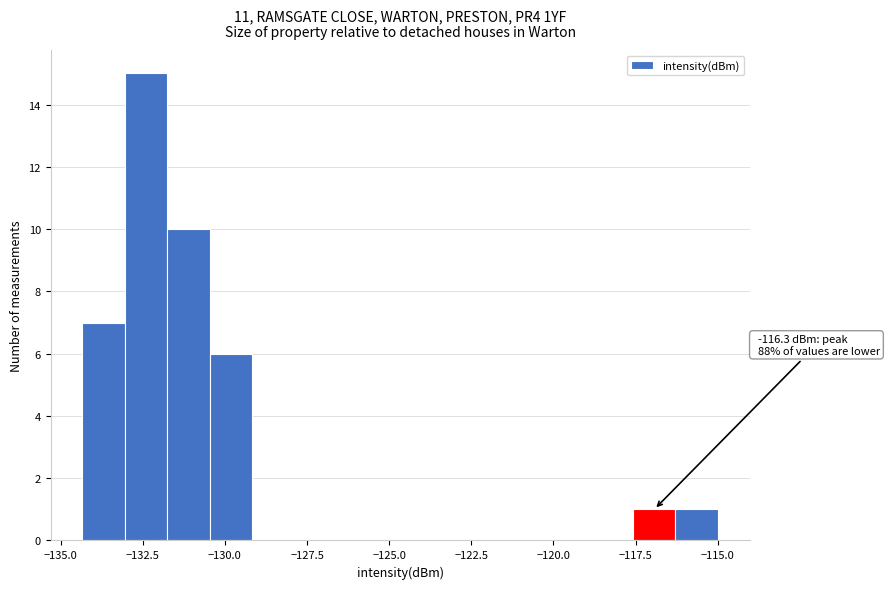

Read against the x-axis, roughly where is the centre of the tallest bar?

-132.5